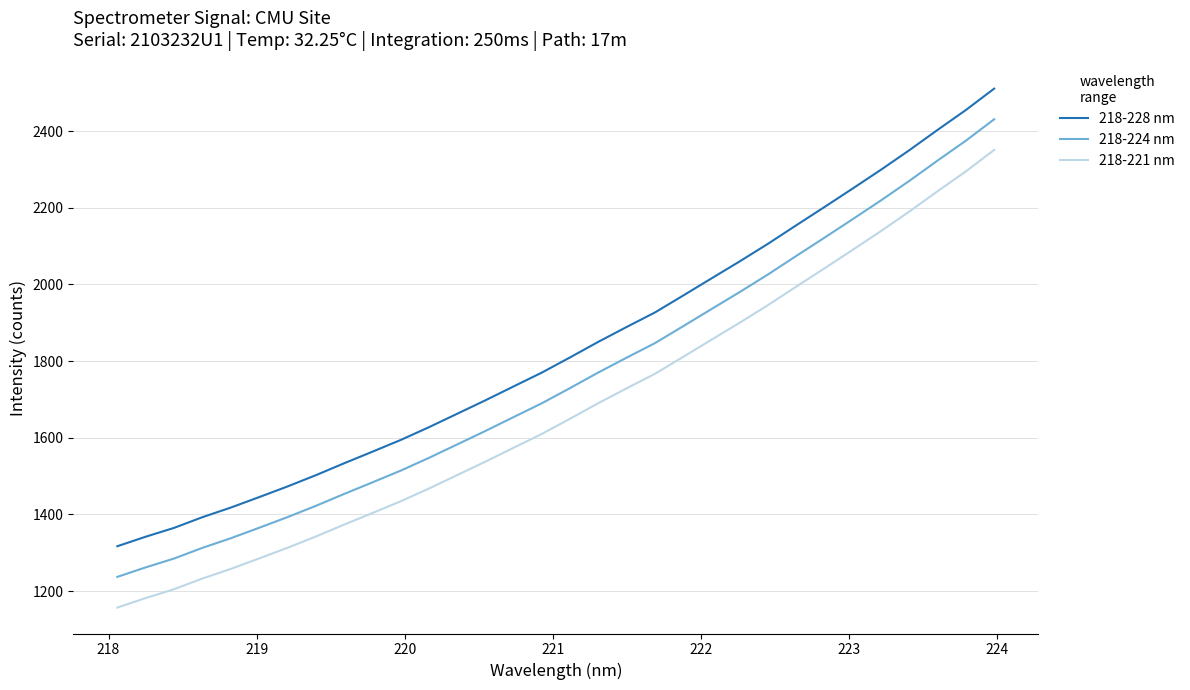

What is the difference between the maximum and minimum values in the 218-221 nm series?

1193.8